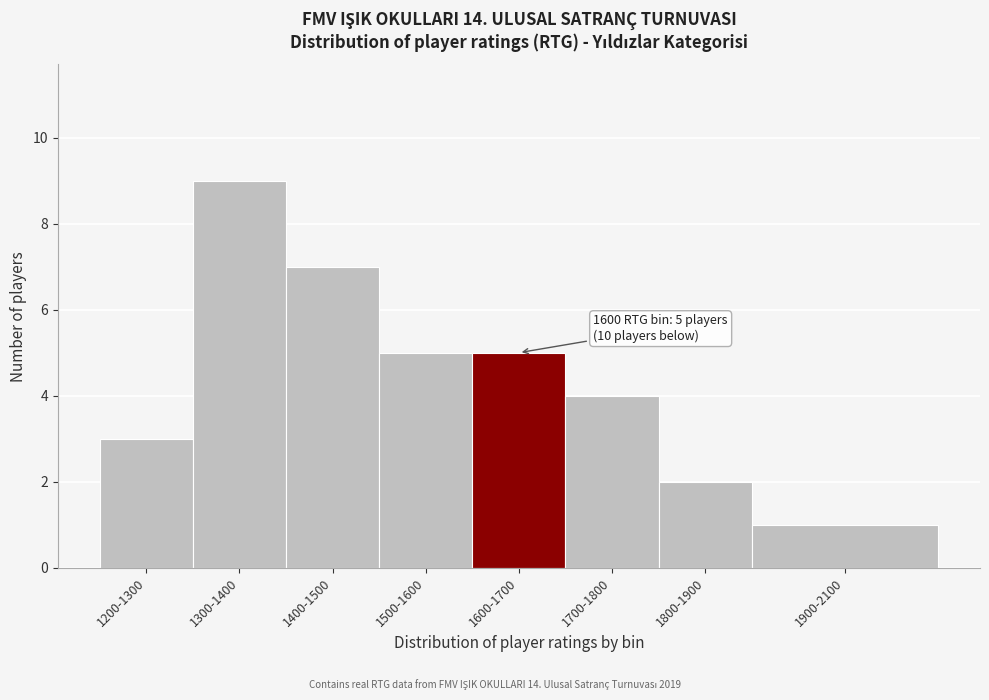

Reading right to left, what are all the values shown in this chart?

1	2	4	5	5	7	9	3